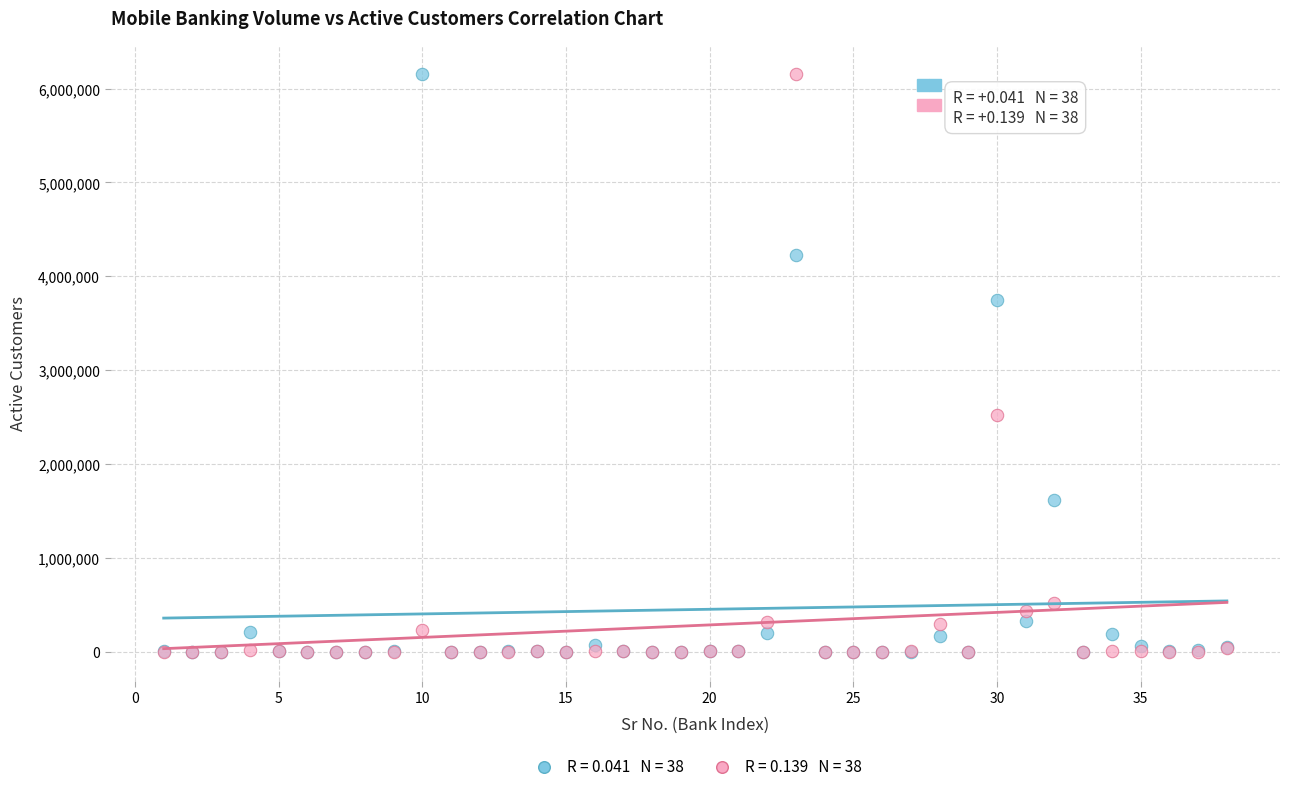

Across all series, what Y value is closest to 3079332?

2518767.3